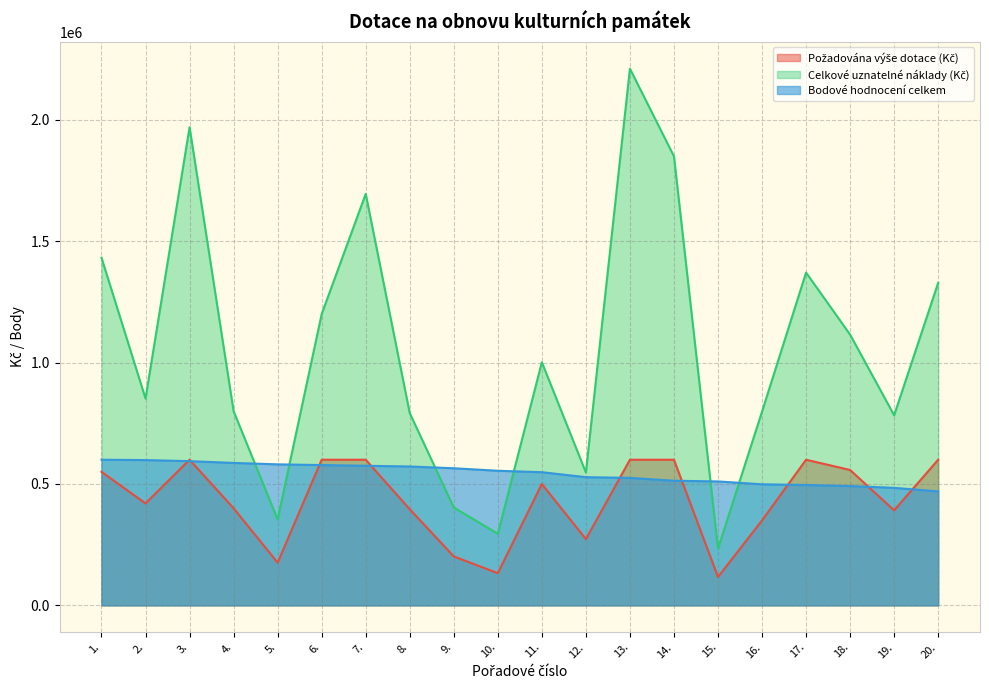

What are all the series names shown in the legend?

Požadována výše dotace (Kč), Celkové uznatelné náklady (Kč), Bodové hodnocení celkem